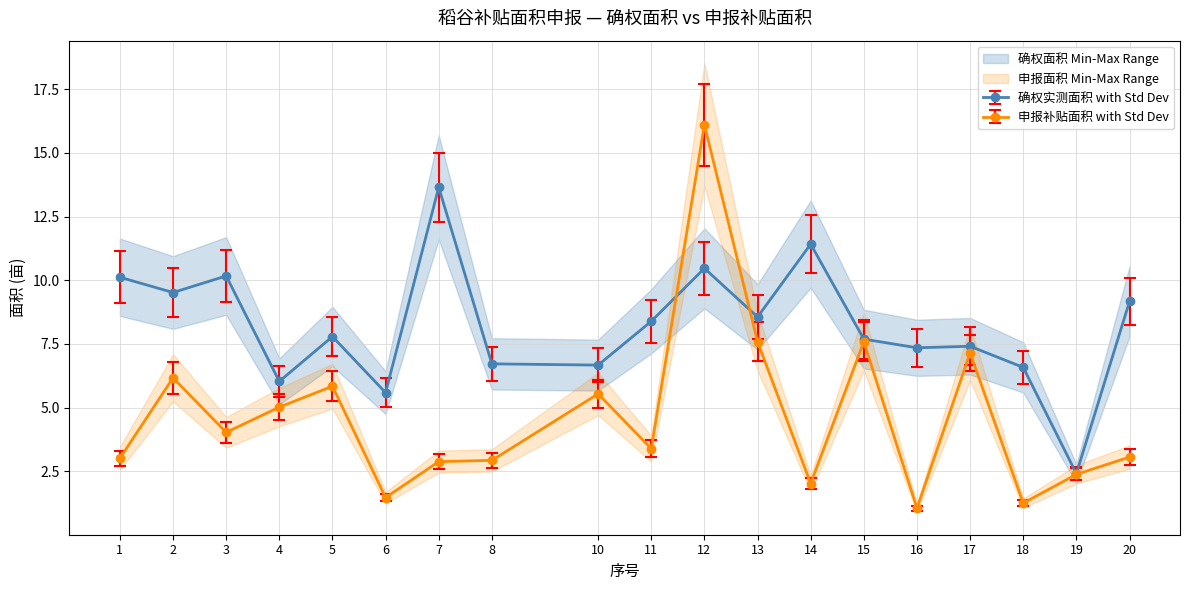

At which label does 确权实测面积 reach its peak?

7